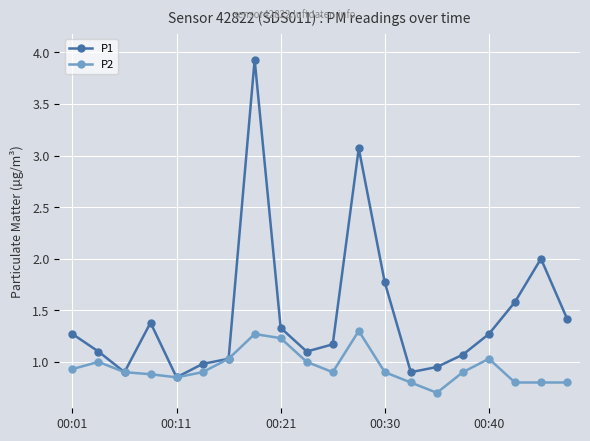

Which series has the largest total across all categories?

P1